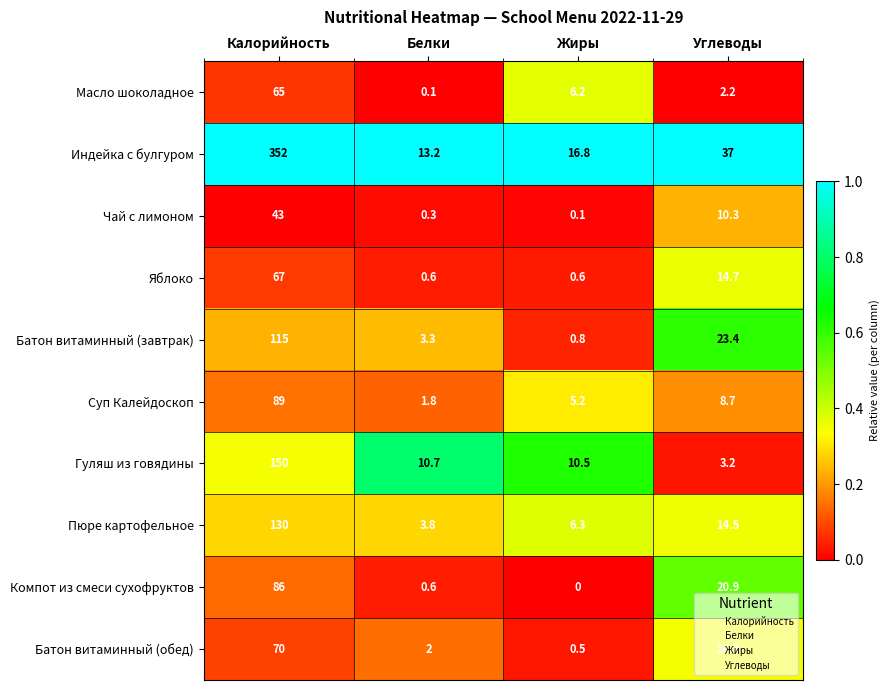

What is the sum of the Пюре картофельное values at Белки and Жиры?

10.1